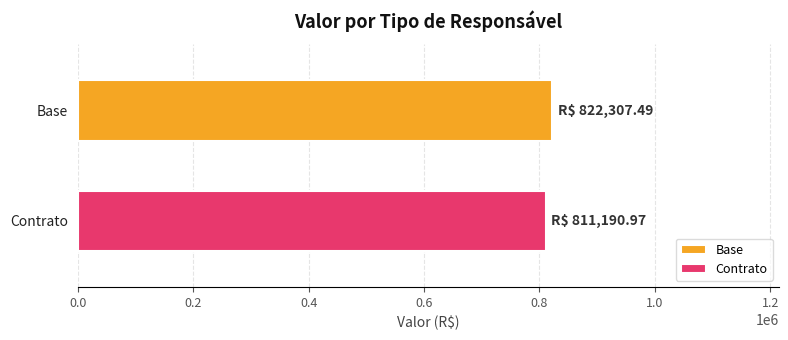

Which series has the largest range (max minus min)?

Base